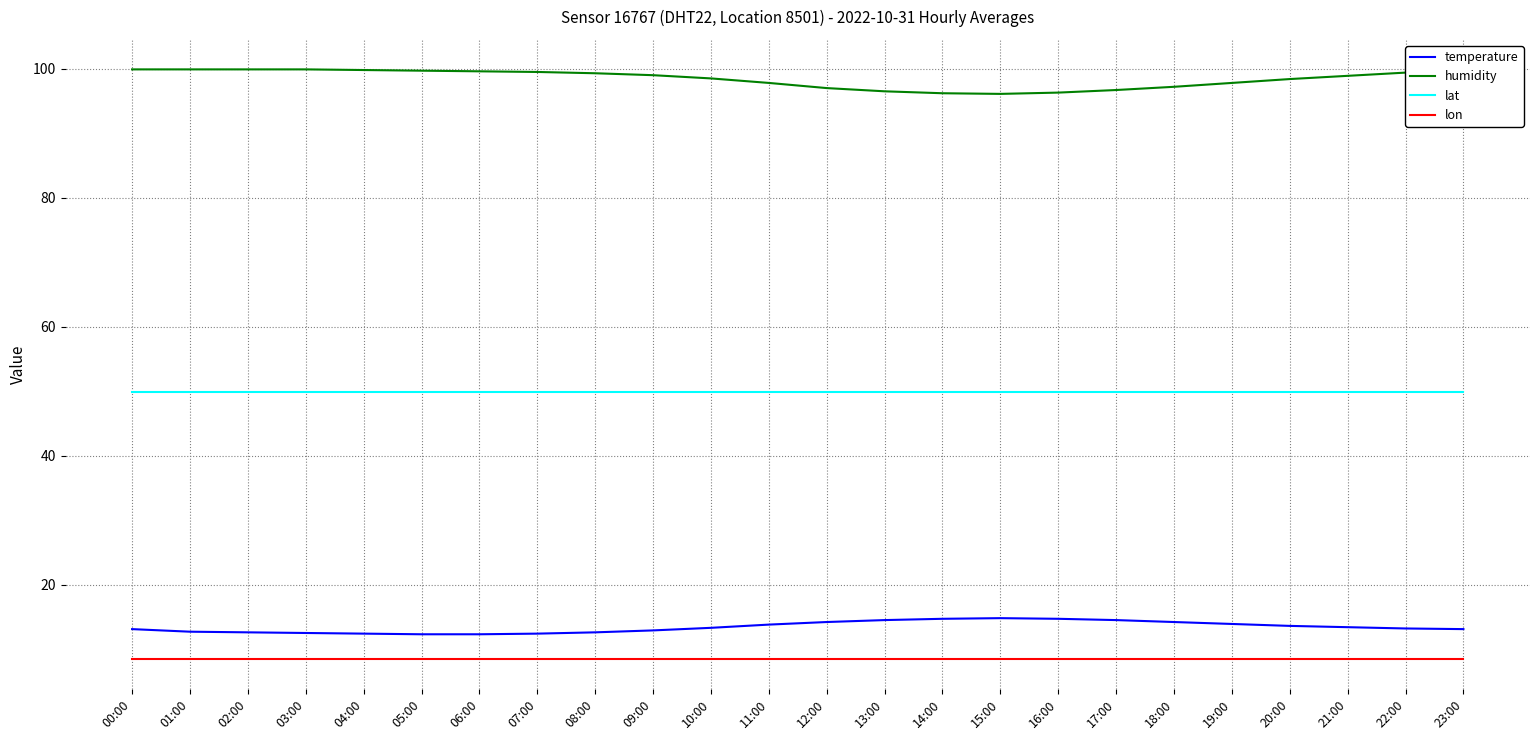

What is the difference between the maximum and minimum values in the humidity series?

3.8